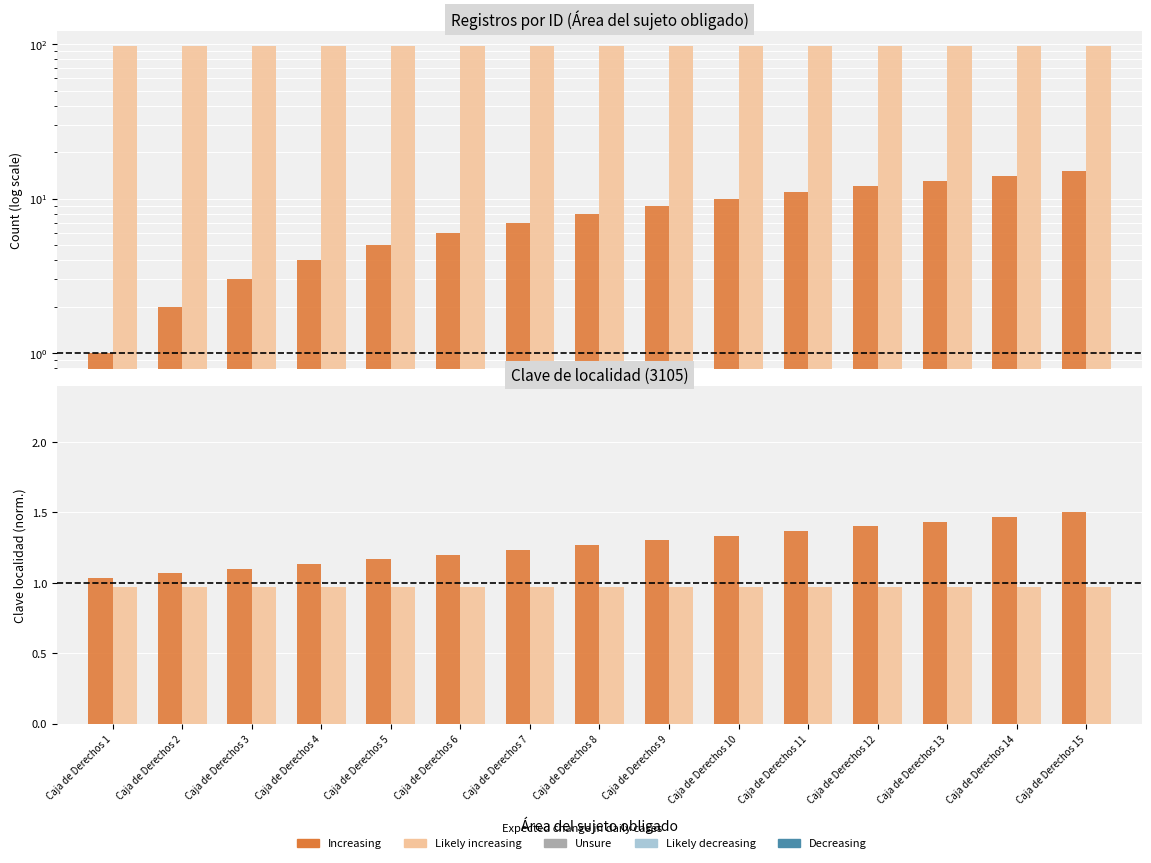

Reading left to right, what are all the values shown in this chart?

Increasing: Caja de Derechos 1=1.0	Caja de Derechos 2=1.1	Caja de Derechos 3=1.1	Caja de Derechos 4=1.1	Caja de Derechos 5=1.2	Caja de Derechos 6=1.2	Caja de Derechos 7=1.2	Caja de Derechos 8=1.3	Caja de Derechos 9=1.3	Caja de Derechos 10=1.3	Caja de Derechos 11=1.4	Caja de Derechos 12=1.4	Caja de Derechos 13=1.4	Caja de Derechos 14=1.5	Caja de Derechos 15=1.5
Likely increasing: Caja de Derechos 1=1.0	Caja de Derechos 2=1.0	Caja de Derechos 3=1.0	Caja de Derechos 4=1.0	Caja de Derechos 5=1.0	Caja de Derechos 6=1.0	Caja de Derechos 7=1.0	Caja de Derechos 8=1.0	Caja de Derechos 9=1.0	Caja de Derechos 10=1.0	Caja de Derechos 11=1.0	Caja de Derechos 12=1.0	Caja de Derechos 13=1.0	Caja de Derechos 14=1.0	Caja de Derechos 15=1.0